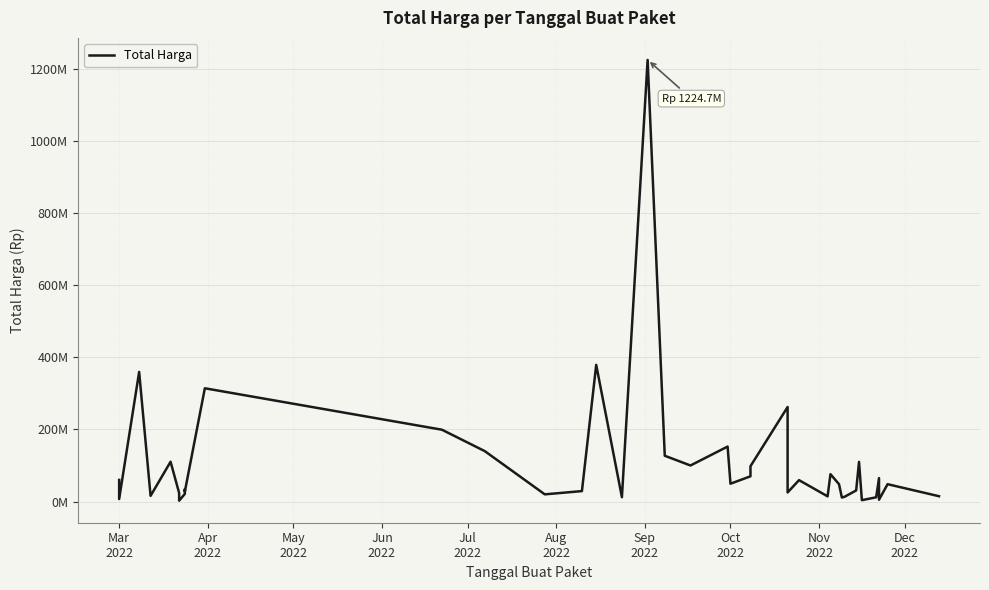

Is it true that the value at 18 is 70092013?

False